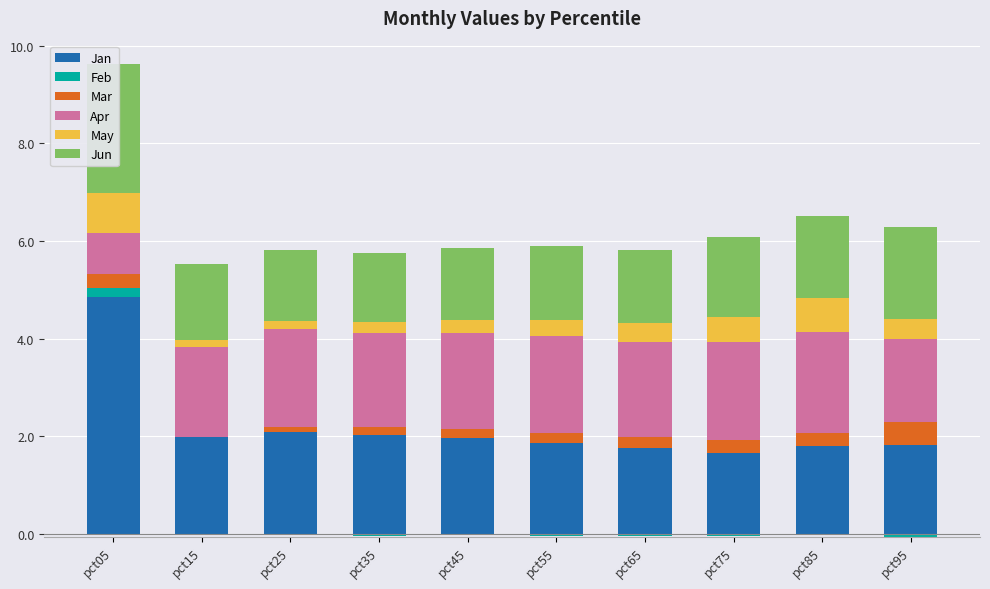

What are all the series names shown in the legend?

Jan, Feb, Mar, Apr, May, Jun